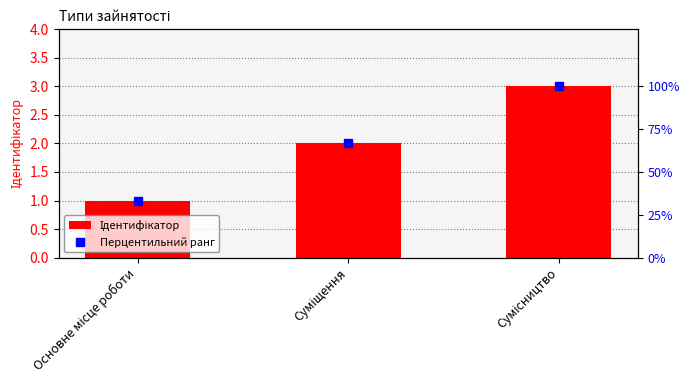

Rank the series at Сумісництво from highest to lowest value.

Перцентильний ранг, Ідентифікатор